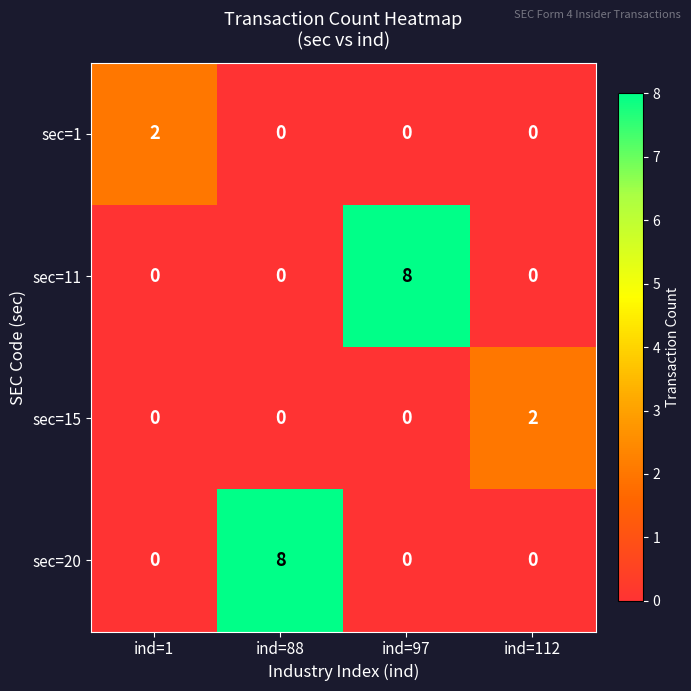

What is the total value across all series at ind=88?

8